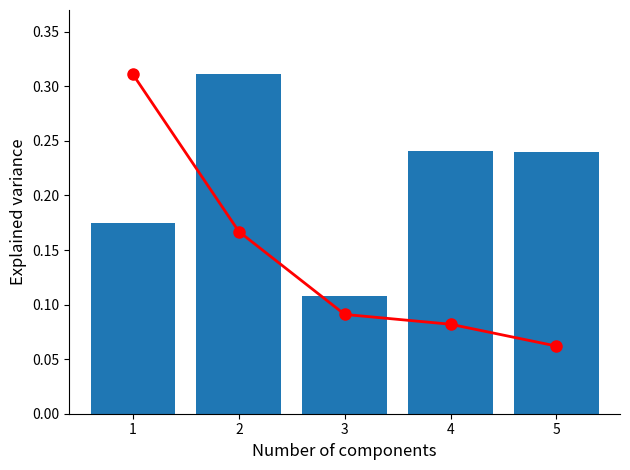

At which label does Cumulative Ratio reach its minimum?

5